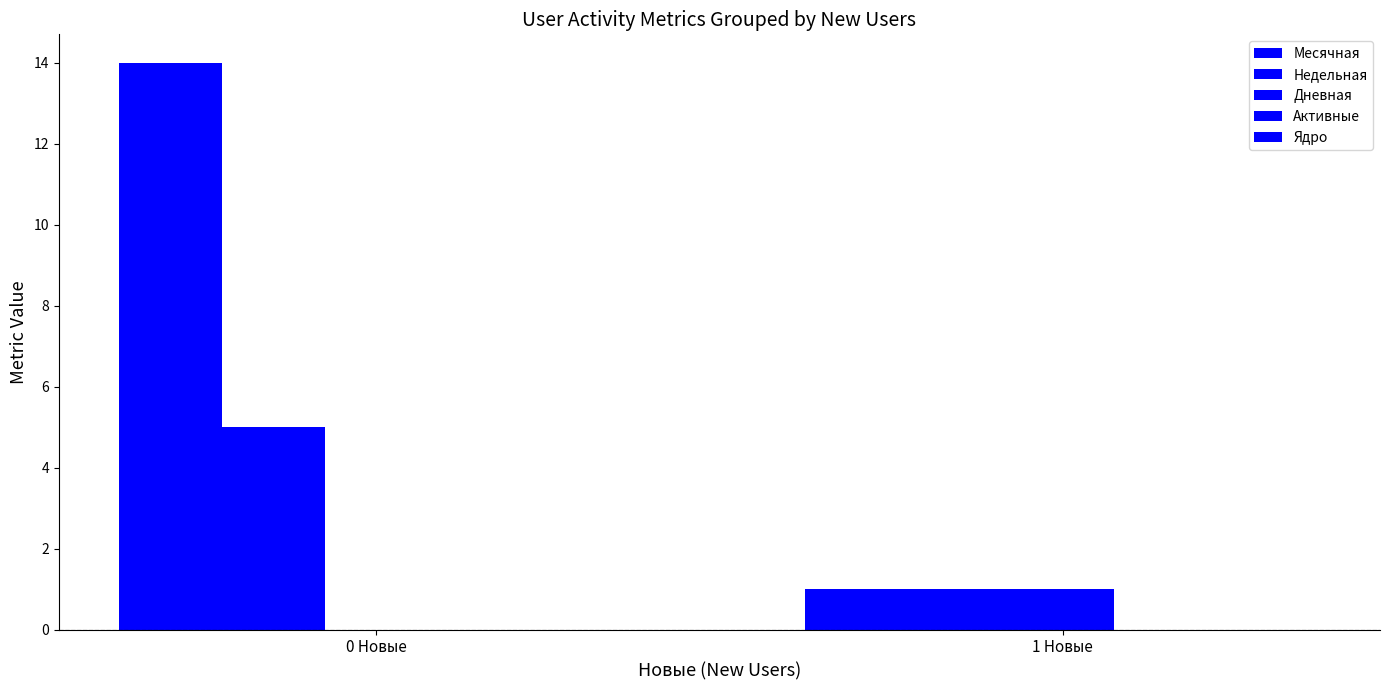

How many groups of bars are there?

2